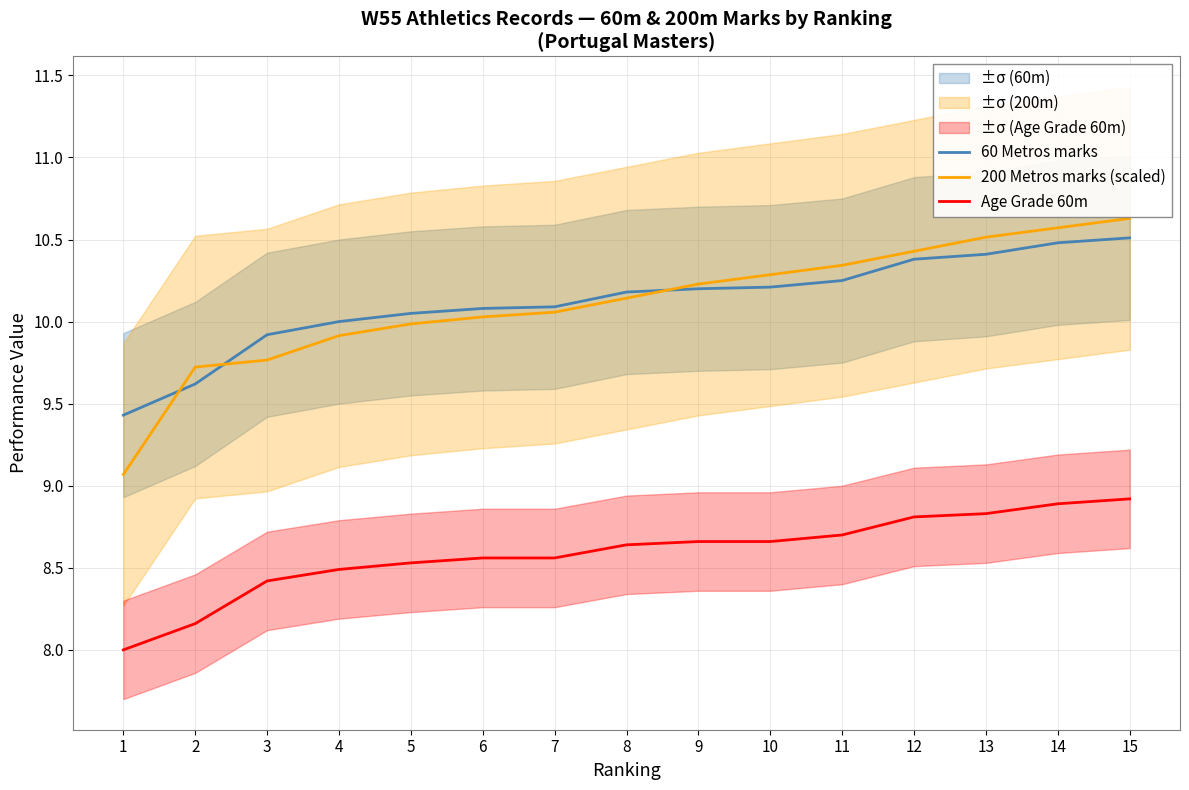

Reading right to left, what are all the values shown in this chart?

60 Metros marks: 10.5	10.5	10.4	10.4	10.2	10.2	10.2	10.2	10.1	10.1	10.1	10.0	9.9	9.6	9.4
200 Metros marks (scaled): 10.6	10.6	10.5	10.4	10.3	10.3	10.2	10.1	10.1	10.0	10.0	9.9	9.8	9.7	9.1
Age Grade 60m: 8.9	8.9	8.8	8.8	8.7	8.7	8.7	8.6	8.6	8.6	8.5	8.5	8.4	8.2	8.0